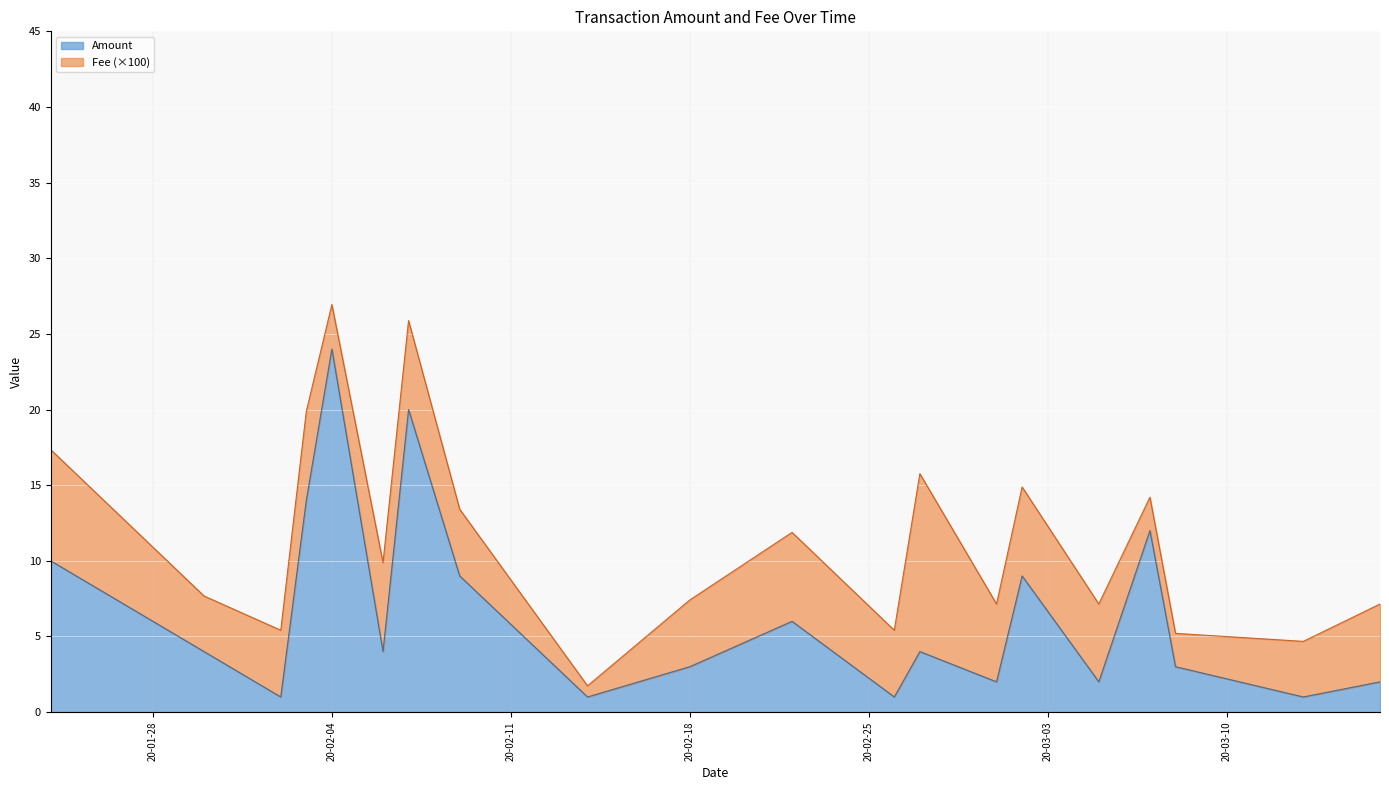

How many data points does each series have?

20